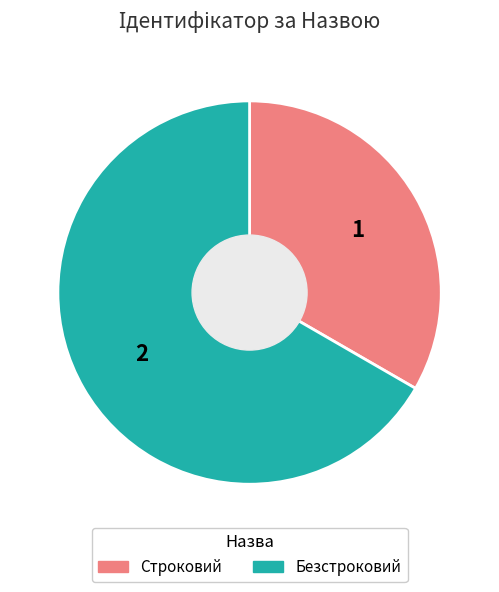

Rank the categories by value from lowest to highest.

Строковий, Безстроковий